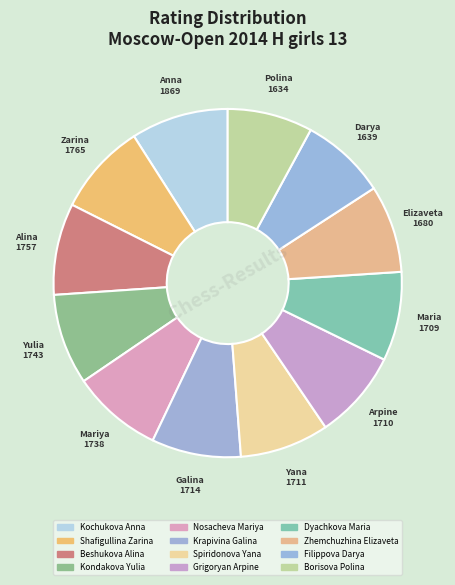

How many segments does this pie chart have?

12